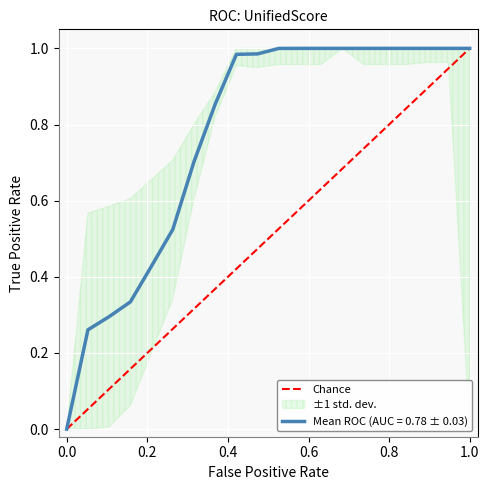

True or false: Mean ROC (AUC = 0.78 ± 0.03) has a value of 0.0 at 0.0.

True